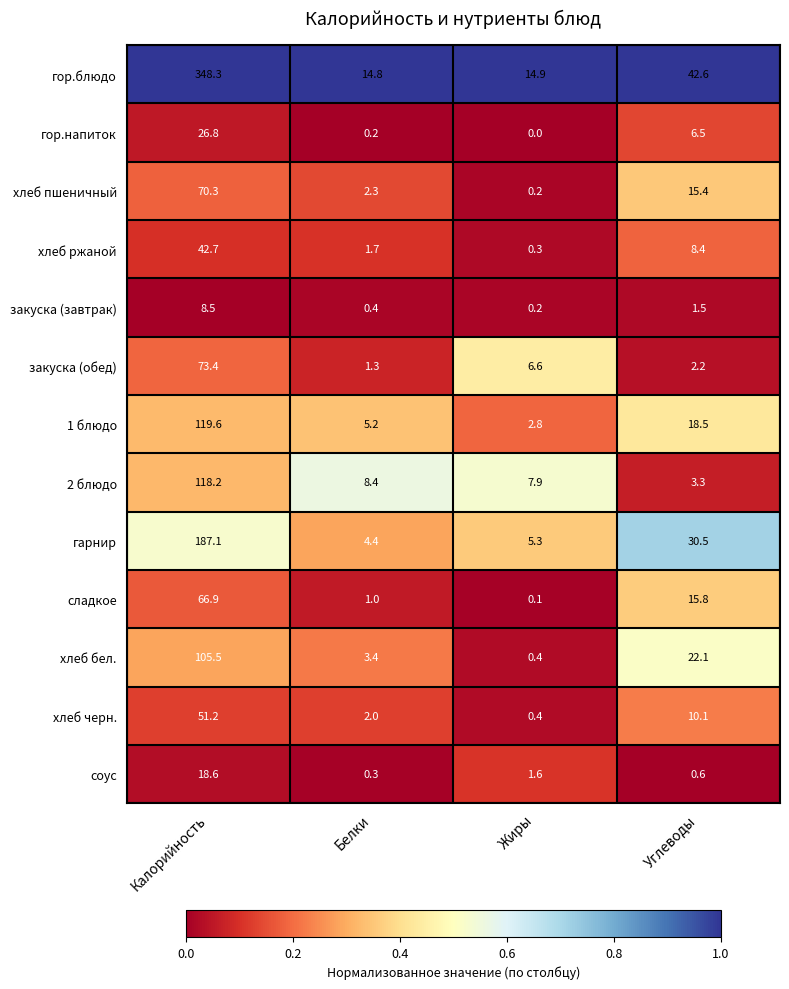

True or false: гор.напиток has a value of 13.9 at Калорийность.

False